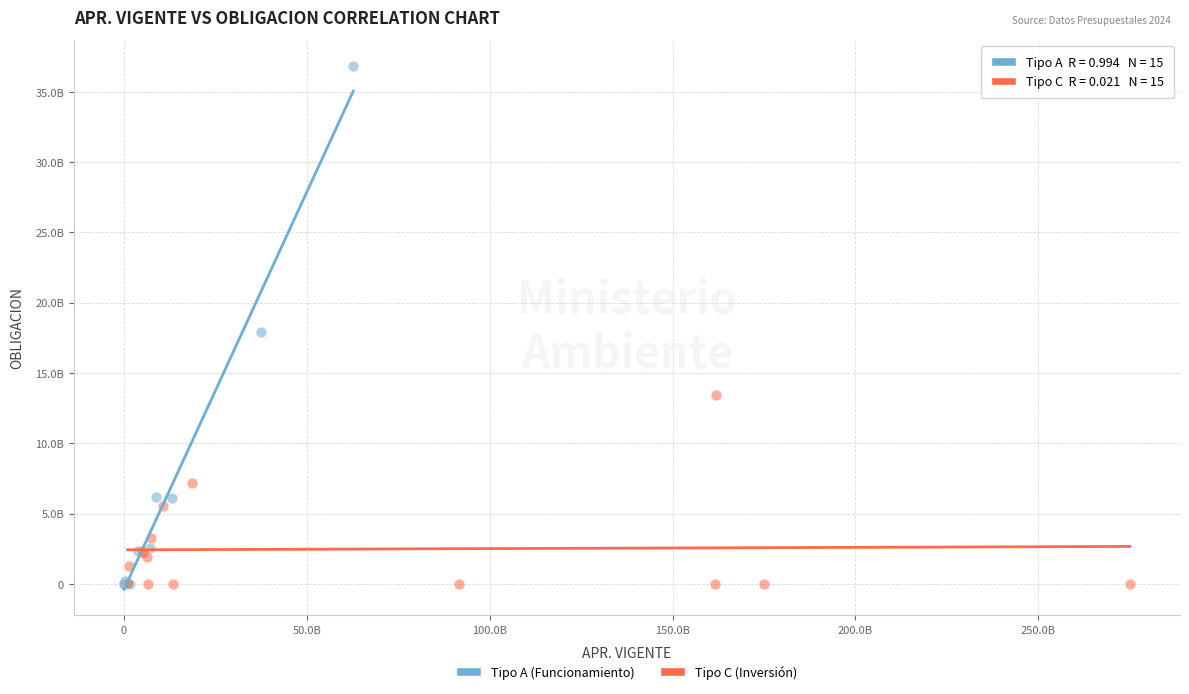

Which series has the widest spread of Y values?

Tipo A (Funcionamiento)